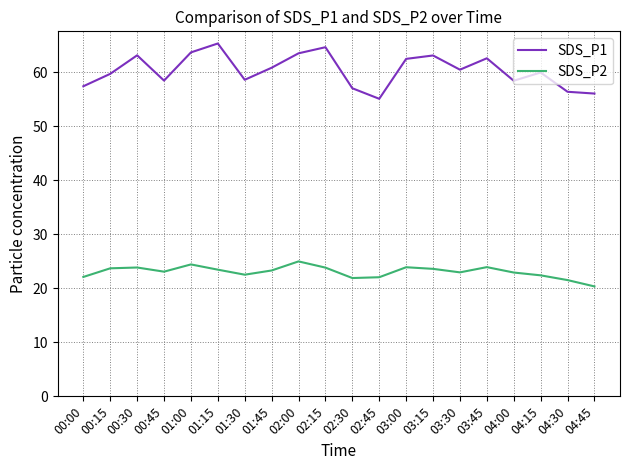

What is the difference between the maximum and minimum values in the SDS_P1 series?

10.2